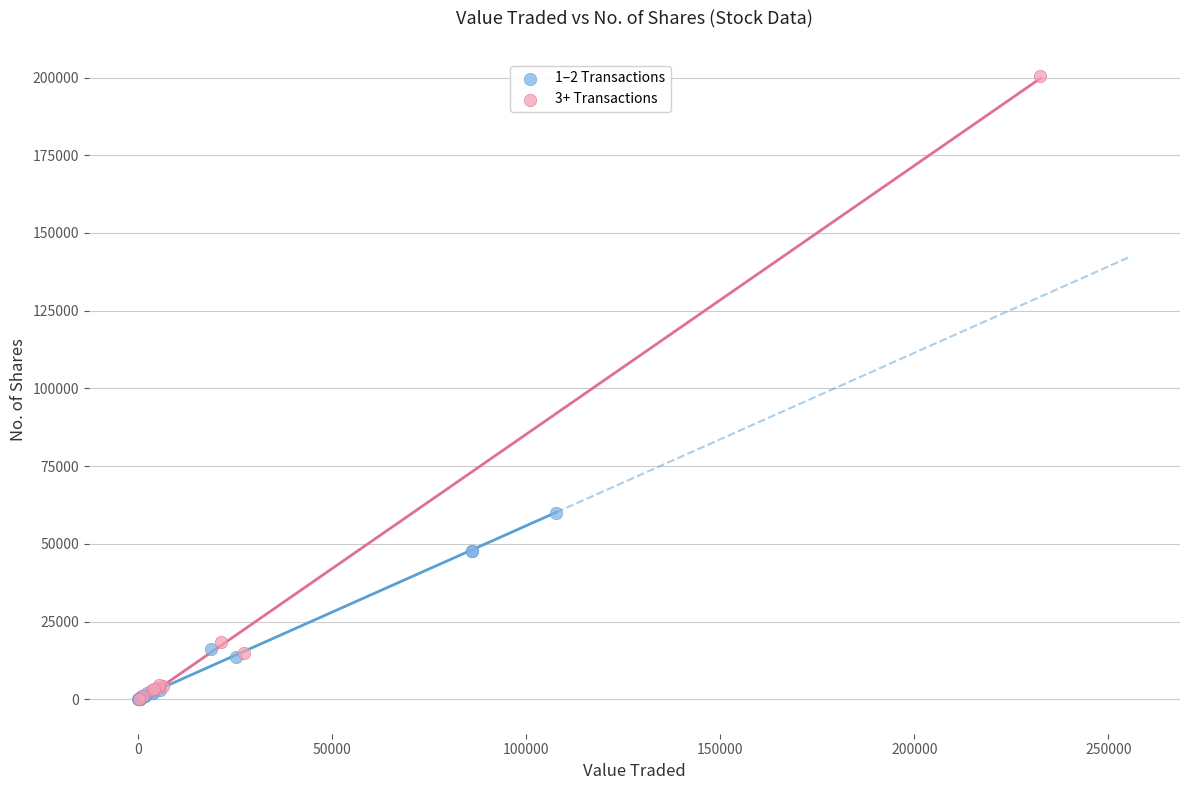

Which series has the widest spread of Y values?

3+ Transactions